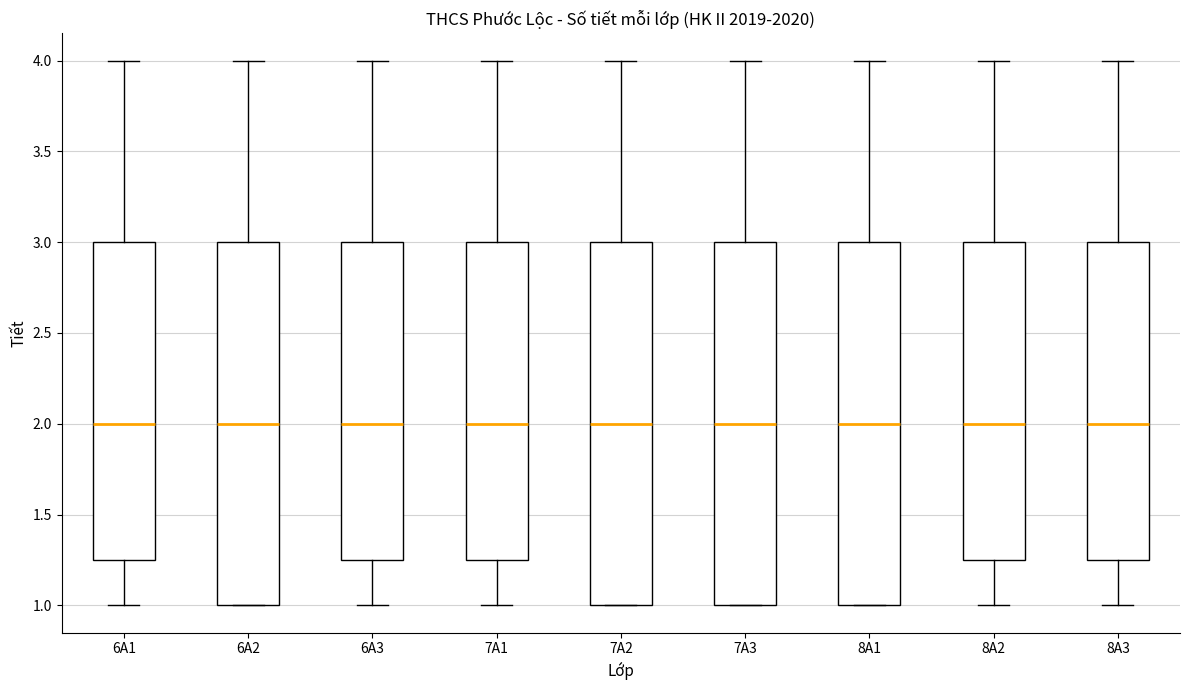

Reading left to right, read every box against the y-axis: the position of its median line, the range the box covers, and the ends of its whiskers. The values are not printed on the chart, so give them approximately, as read against the axis.

6A1: median 2.00, box 1.25 to 3.00, whiskers 1.00 to 4.00
6A2: median 2.00, box 1.00 to 3.00, whiskers 1.00 to 4.00
6A3: median 2.00, box 1.25 to 3.00, whiskers 1.00 to 4.00
7A1: median 2.00, box 1.25 to 3.00, whiskers 1.00 to 4.00
7A2: median 2.00, box 1.00 to 3.00, whiskers 1.00 to 4.00
7A3: median 2.00, box 1.00 to 3.00, whiskers 1.00 to 4.00
8A1: median 2.00, box 1.00 to 3.00, whiskers 1.00 to 4.00
8A2: median 2.00, box 1.25 to 3.00, whiskers 1.00 to 4.00
8A3: median 2.00, box 1.25 to 3.00, whiskers 1.00 to 4.00